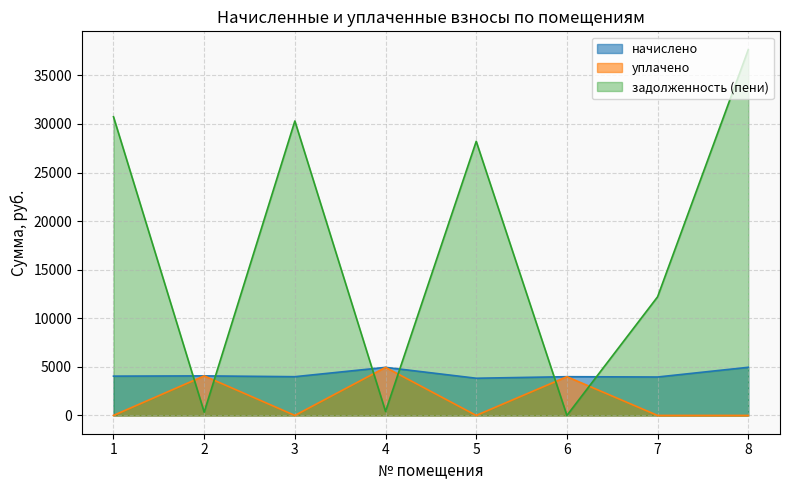

The value of задолженность (пени) at 8 is 37653.8. True or false?

True